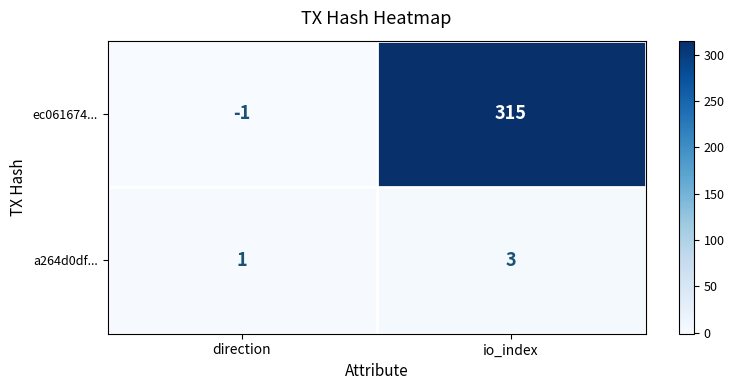

At how many categories does at least one series exceed 296?

1